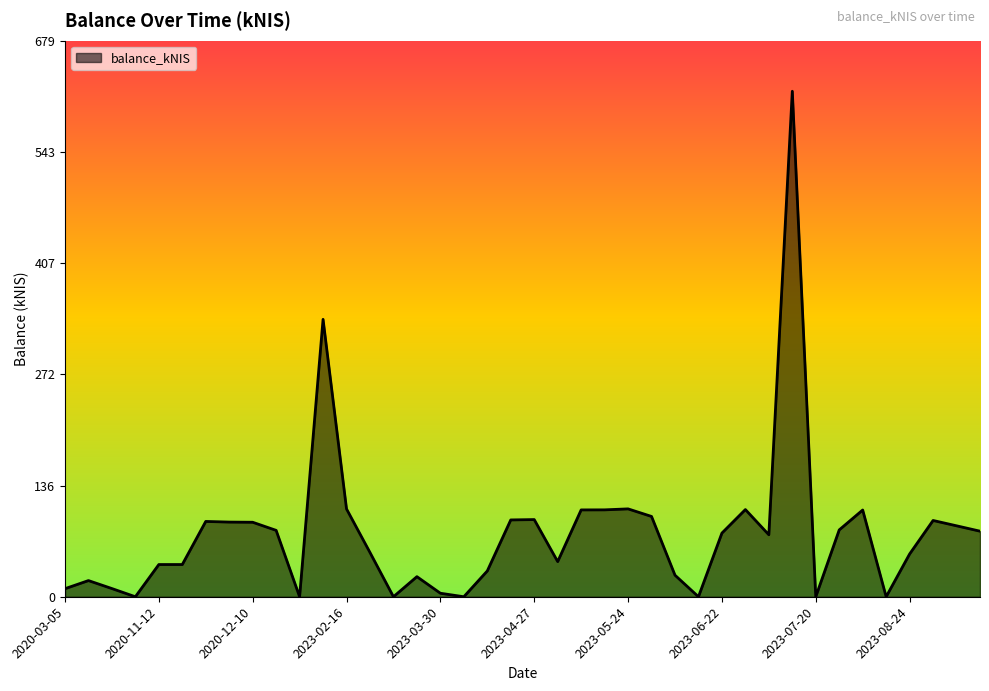

What is the difference between the maximum and minimum values?

617.3